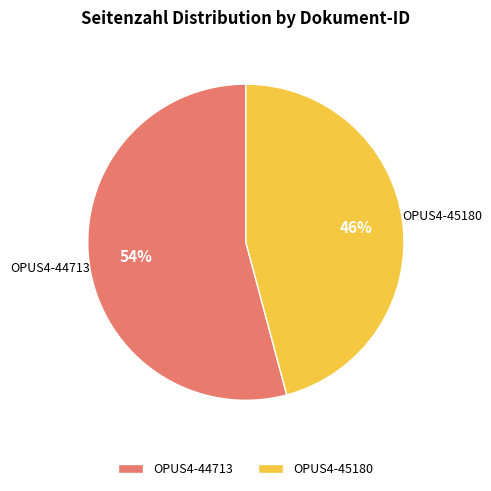

Do OPUS4-45180 and OPUS4-44713 together represent more than half of the pie?

Yes